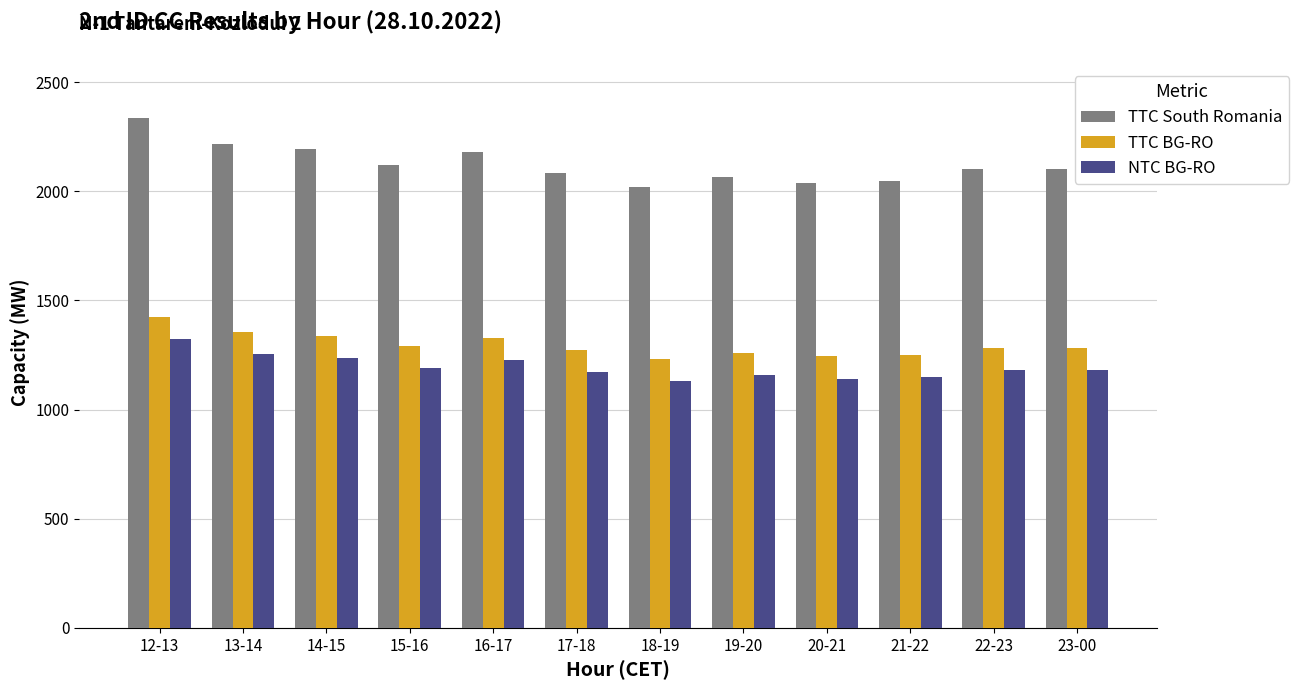

Which series has the largest total across all categories?

TTC South Romania